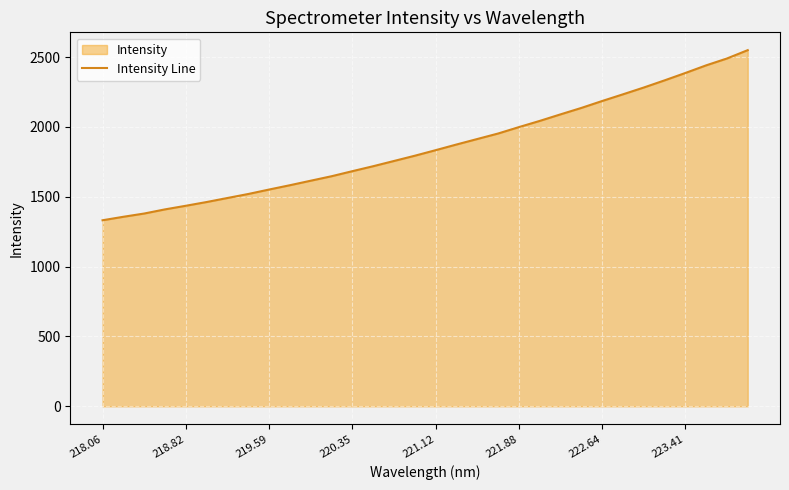

What is the greatest value displayed?

2549.3